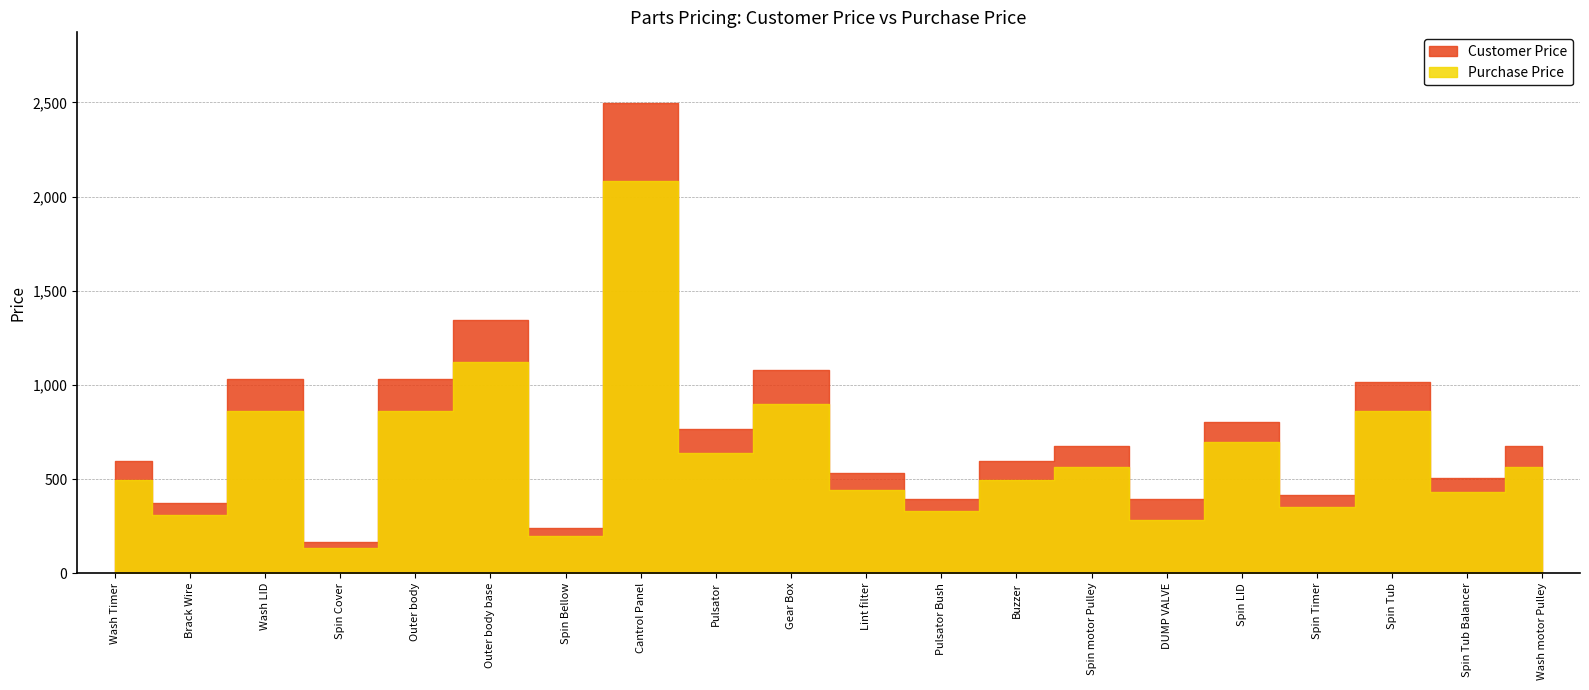

At which label does Customer Price first exceed 674?

Wash LID